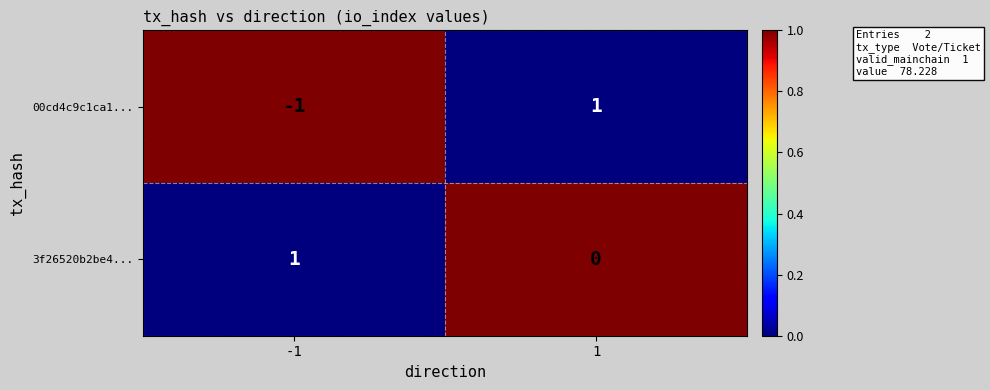

Reading left to right, list all the values displayed in this chart.

00cd4c9c1ca1...: -1=-1	1=1
3f26520b2be4...: -1=1	1=0